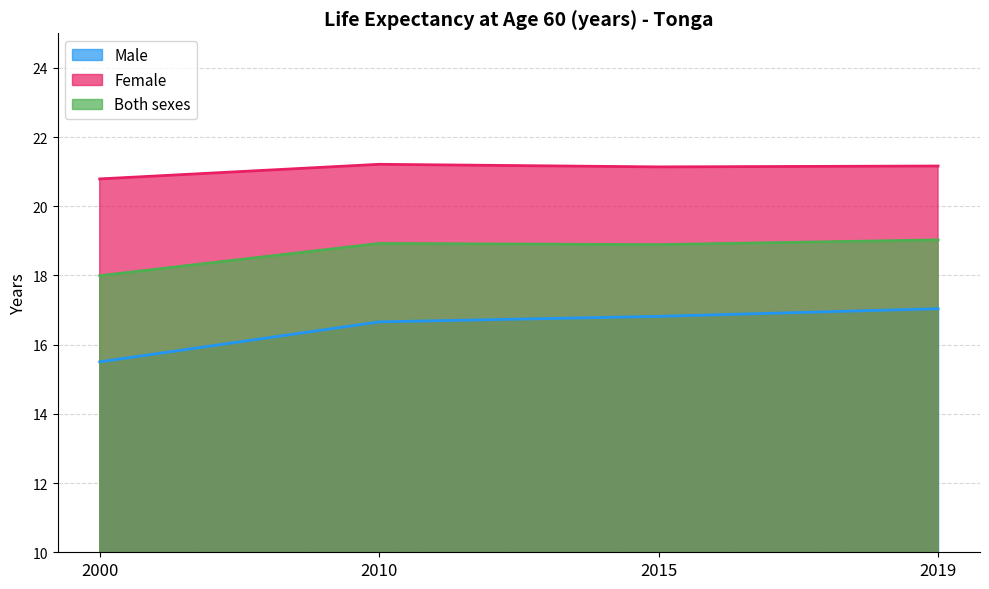

At which category does the chart reach its minimum across all series?

2000